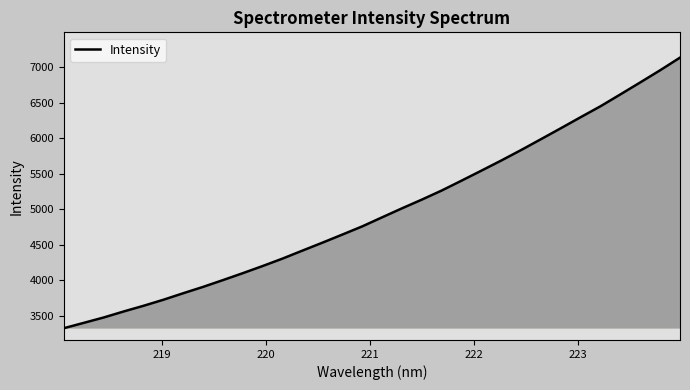

What is the smallest value displayed?

3321.5